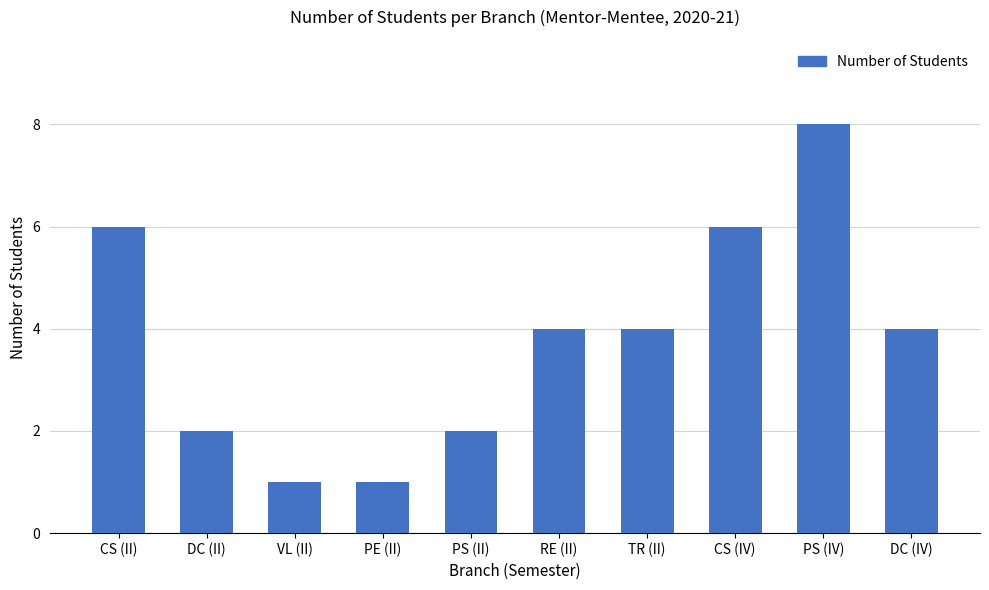

What is the difference between the second highest and minimum values?

5